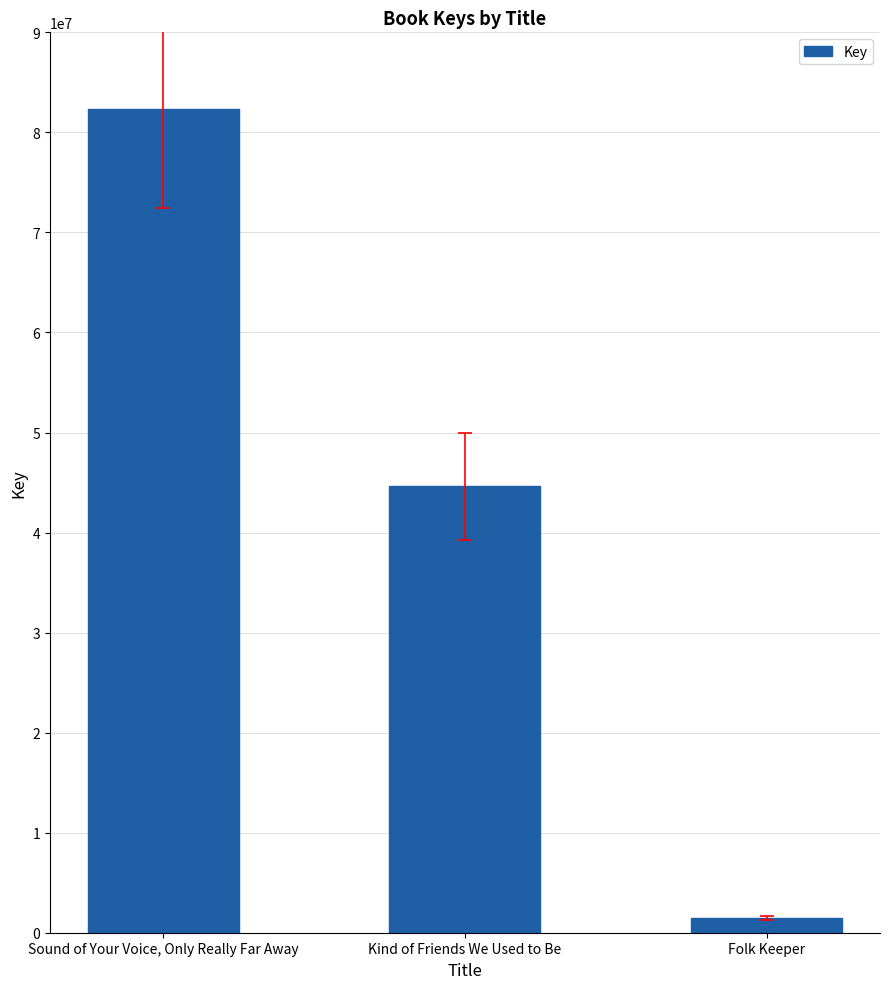

How many data points are less than 44619037?

1